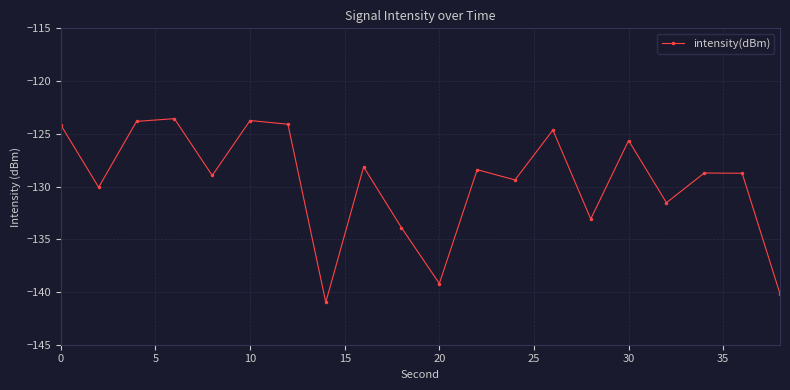

What is the greatest value displayed?

-123.6